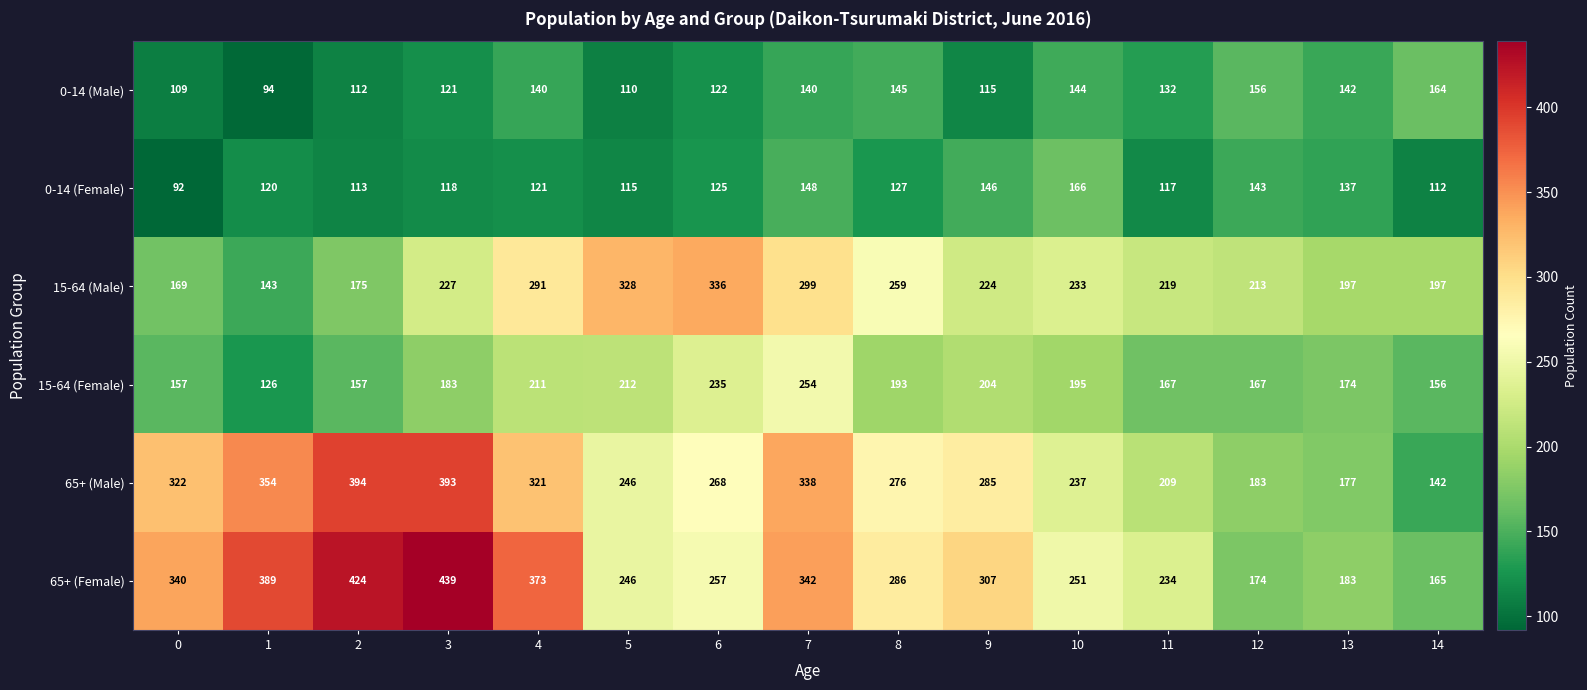

What is the highest value of the 15-64 (Male) series?

336